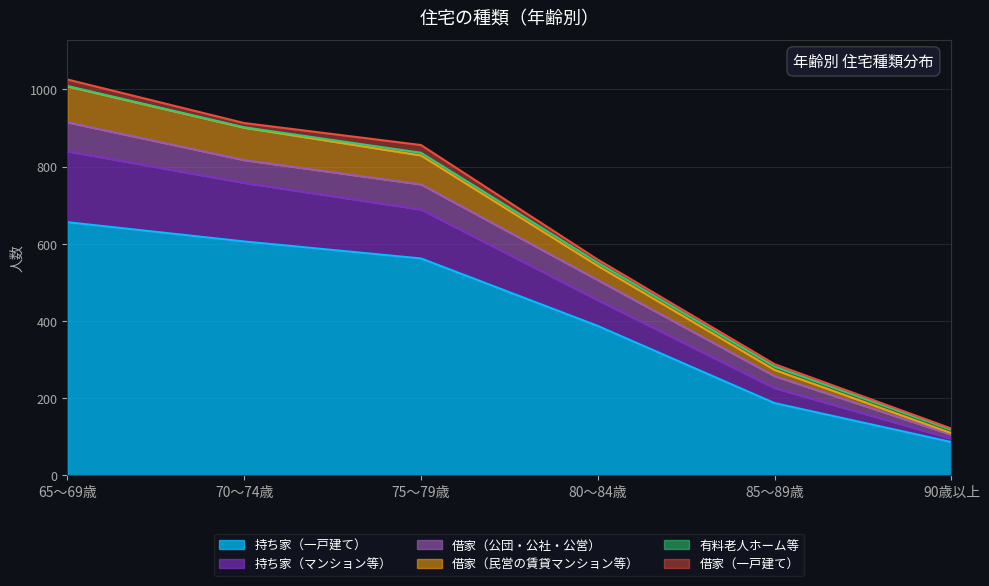

Is it true that 持ち家（マンション等） equals 305 at 85～89歳?

False